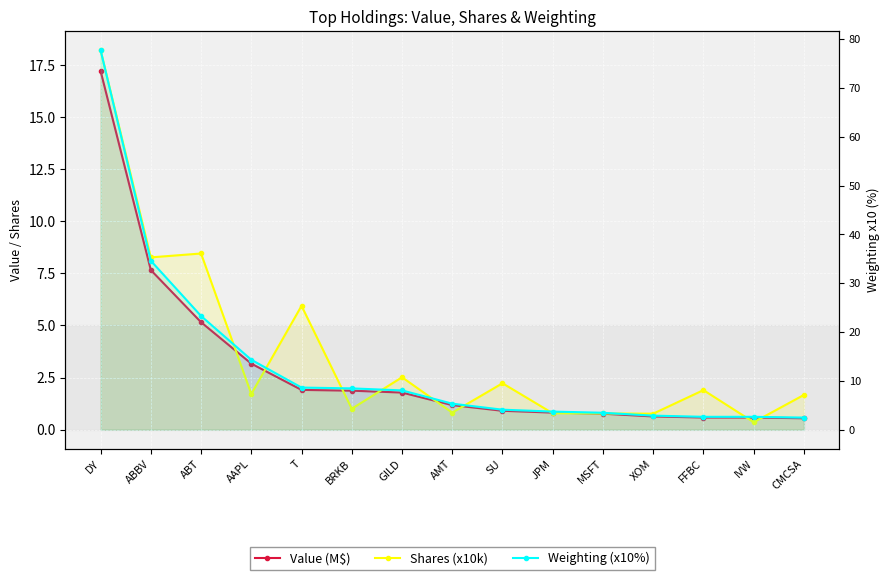

What is the total value across all series at BRKB?

11.3